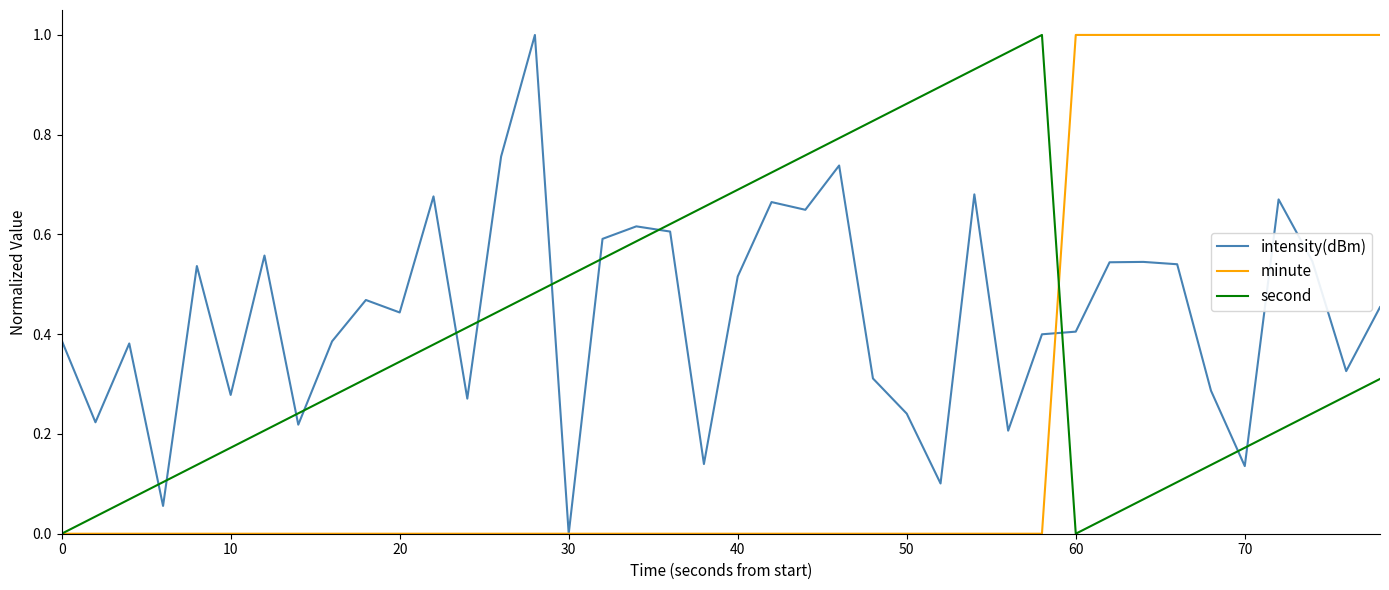

Which series has the largest range (max minus min)?

intensity(dBm)